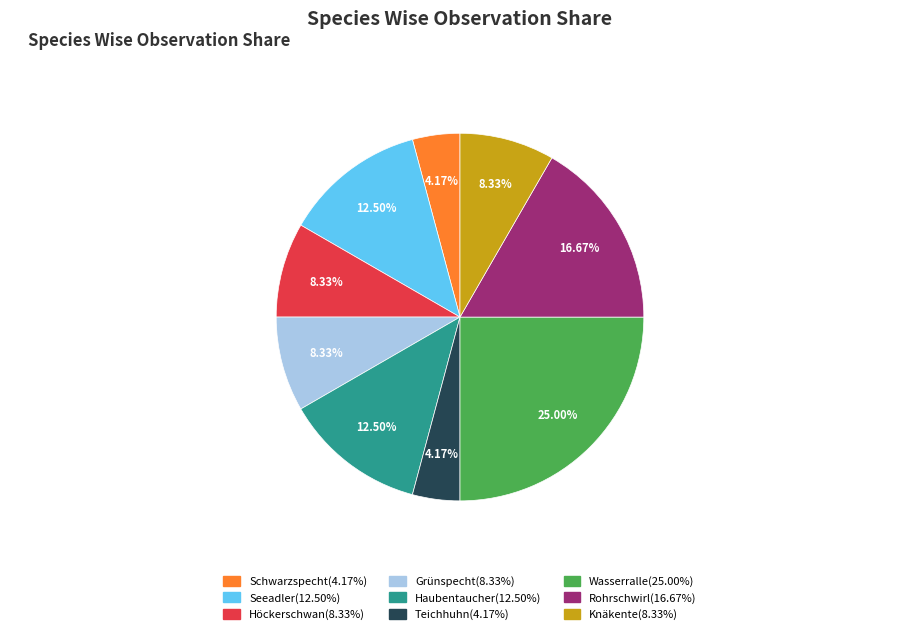

Which category has the biggest portion of the pie?

Wasserralle